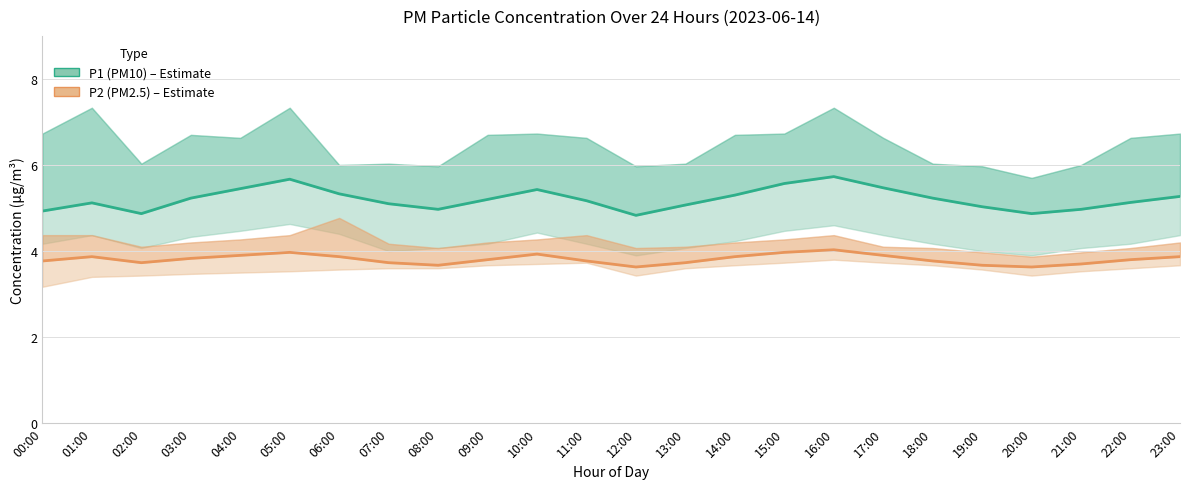

Rank the categories by P1 (PM10) value from lowest to highest.

12:00, 02:00, 20:00, 00:00, 08:00, 21:00, 19:00, 13:00, 07:00, 01:00, 22:00, 11:00, 09:00, 03:00, 18:00, 23:00, 14:00, 06:00, 10:00, 04:00, 17:00, 15:00, 05:00, 16:00